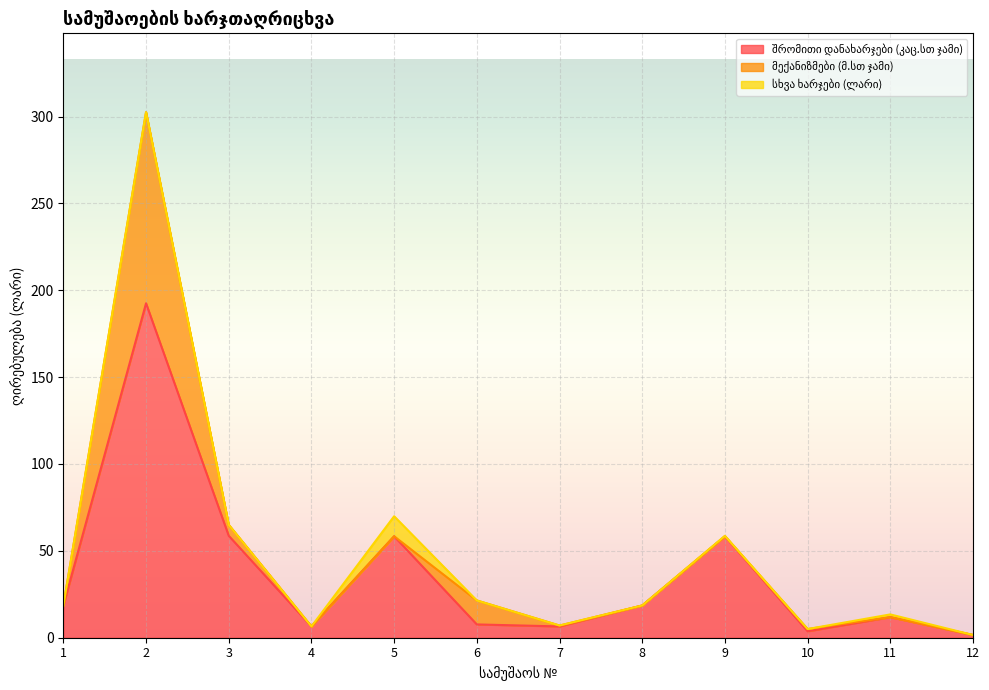

After their last crossing, which series has the higher values: შრომითი დანახარჯები (კაც.სთ ჯამი) or მექანიზმები (მ.სთ ჯამი)?

შრომითი დანახარჯები (კაც.სთ ჯამი)